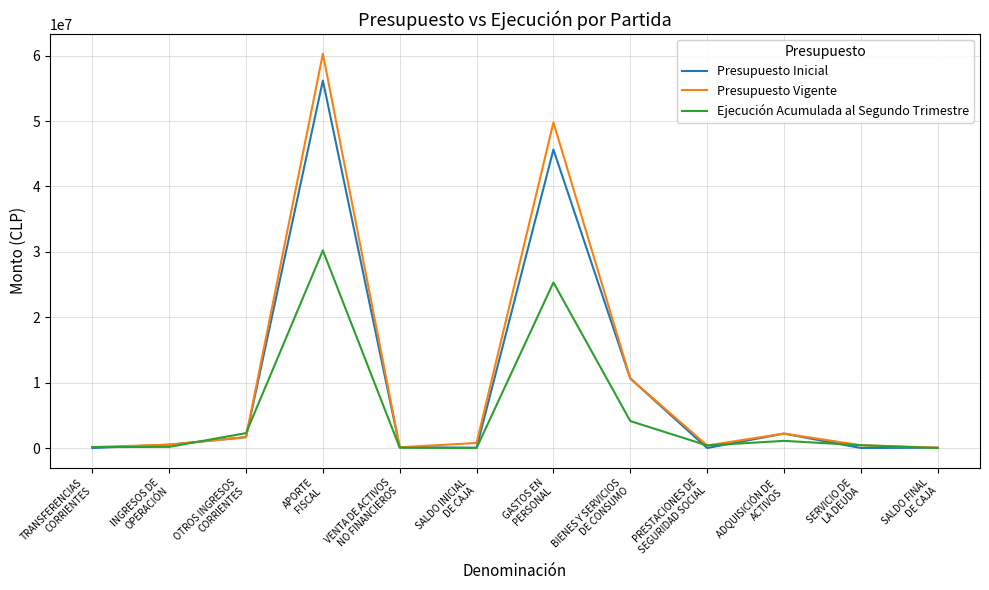

Which series has the widest spread of values?

Presupuesto Vigente